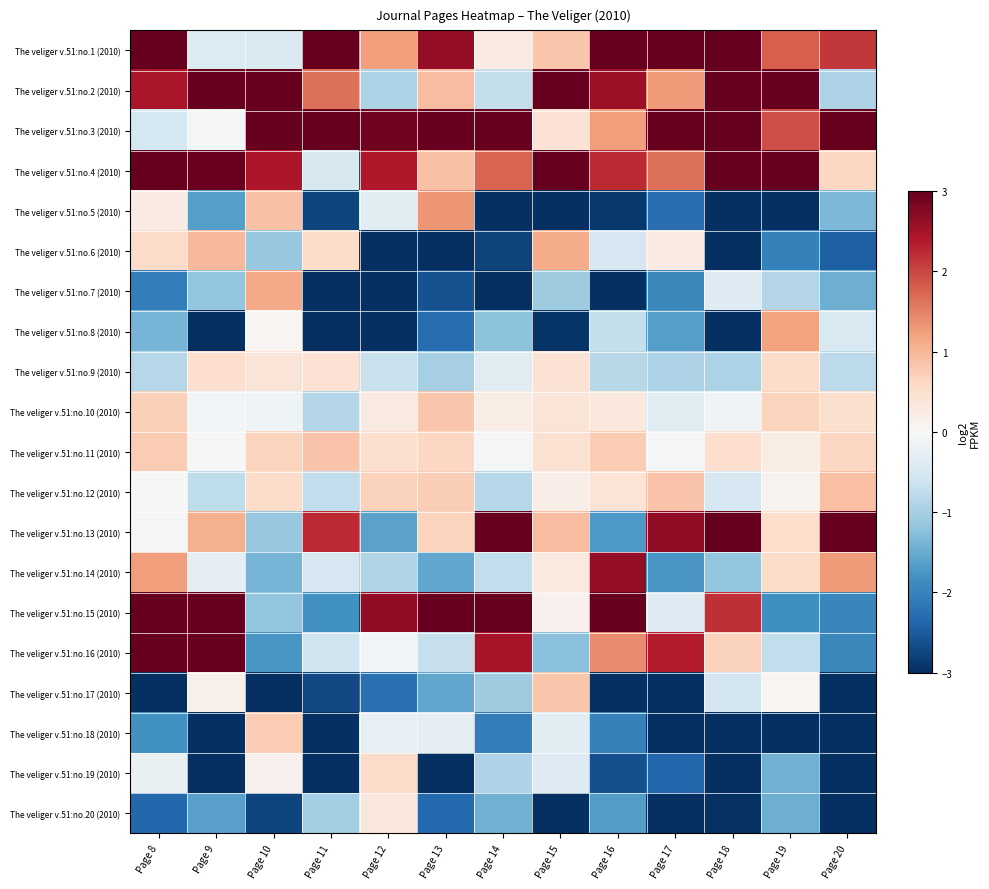

Reading left to right, transcribe all the data shown in this chart.

The veliger v.51:no.1 (2010): Page 8=3.0	Page 9=-0.4	Page 10=-0.4	Page 11=3.0	Page 12=1.3	Page 13=2.6	Page 14=0.3	Page 15=0.8	Page 16=3.0	Page 17=3.0	Page 18=3.0	Page 19=1.8	Page 20=2.1
The veliger v.51:no.2 (2010): Page 8=2.4	Page 9=3.0	Page 10=3.0	Page 11=1.6	Page 12=-0.9	Page 13=0.9	Page 14=-0.7	Page 15=3.0	Page 16=2.6	Page 17=1.3	Page 18=3.0	Page 19=3.0	Page 20=-0.9
The veliger v.51:no.3 (2010): Page 8=-0.5	Page 9=-0.0	Page 10=3.0	Page 11=3.0	Page 12=2.9	Page 13=3.0	Page 14=3.0	Page 15=0.4	Page 16=1.3	Page 17=3.0	Page 18=3.0	Page 19=1.9	Page 20=3.0
The veliger v.51:no.4 (2010): Page 8=3.0	Page 9=3.0	Page 10=2.4	Page 11=-0.5	Page 12=2.4	Page 13=0.9	Page 14=1.7	Page 15=3.0	Page 16=2.2	Page 17=1.7	Page 18=3.0	Page 19=3.0	Page 20=0.6
The veliger v.51:no.5 (2010): Page 8=0.3	Page 9=-1.7	Page 10=0.9	Page 11=-2.8	Page 12=-0.3	Page 13=1.3	Page 14=-3.0	Page 15=-3.0	Page 16=-2.9	Page 17=-2.3	Page 18=-3.0	Page 19=-3.0	Page 20=-1.4
The veliger v.51:no.6 (2010): Page 8=0.6	Page 9=1.0	Page 10=-1.1	Page 11=0.6	Page 12=-3.0	Page 13=-3.0	Page 14=-2.8	Page 15=1.1	Page 16=-0.5	Page 17=0.3	Page 18=-3.0	Page 19=-2.0	Page 20=-2.5
The veliger v.51:no.7 (2010): Page 8=-2.1	Page 9=-1.2	Page 10=1.1	Page 11=-3.0	Page 12=-3.0	Page 13=-2.6	Page 14=-3.0	Page 15=-1.1	Page 16=-3.0	Page 17=-1.9	Page 18=-0.4	Page 19=-0.9	Page 20=-1.5
The veliger v.51:no.8 (2010): Page 8=-1.4	Page 9=-3.0	Page 10=0.1	Page 11=-3.0	Page 12=-3.0	Page 13=-2.3	Page 14=-1.2	Page 15=-2.9	Page 16=-0.7	Page 17=-1.7	Page 18=-3.0	Page 19=1.2	Page 20=-0.5
The veliger v.51:no.9 (2010): Page 8=-0.9	Page 9=0.5	Page 10=0.4	Page 11=0.4	Page 12=-0.7	Page 13=-1.0	Page 14=-0.4	Page 15=0.4	Page 16=-0.8	Page 17=-0.9	Page 18=-0.9	Page 19=0.6	Page 20=-0.8
The veliger v.51:no.10 (2010): Page 8=0.7	Page 9=-0.1	Page 10=-0.1	Page 11=-0.9	Page 12=0.3	Page 13=0.8	Page 14=0.2	Page 15=0.4	Page 16=0.3	Page 17=-0.4	Page 18=-0.1	Page 19=0.7	Page 20=0.5
The veliger v.51:no.11 (2010): Page 8=0.8	Page 9=-0.0	Page 10=0.7	Page 11=0.9	Page 12=0.5	Page 13=0.6	Page 14=-0.1	Page 15=0.4	Page 16=0.8	Page 17=-0.0	Page 18=0.5	Page 19=0.2	Page 20=0.6
The veliger v.51:no.12 (2010): Page 8=0.0	Page 9=-0.8	Page 10=0.5	Page 11=-0.7	Page 12=0.7	Page 13=0.7	Page 14=-0.9	Page 15=0.2	Page 16=0.4	Page 17=0.9	Page 18=-0.5	Page 19=0.1	Page 20=0.9
The veliger v.51:no.13 (2010): Page 8=-0.0	Page 9=1.1	Page 10=-1.1	Page 11=2.2	Page 12=-1.6	Page 13=0.7	Page 14=3.0	Page 15=0.9	Page 16=-1.7	Page 17=2.7	Page 18=3.0	Page 19=0.5	Page 20=3.0
The veliger v.51:no.14 (2010): Page 8=1.3	Page 9=-0.3	Page 10=-1.4	Page 11=-0.5	Page 12=-0.9	Page 13=-1.6	Page 14=-0.7	Page 15=0.3	Page 16=2.6	Page 17=-1.8	Page 18=-1.2	Page 19=0.6	Page 20=1.3
The veliger v.51:no.15 (2010): Page 8=3.0	Page 9=3.0	Page 10=-1.2	Page 11=-1.8	Page 12=2.7	Page 13=3.0	Page 14=3.0	Page 15=0.1	Page 16=3.0	Page 17=-0.4	Page 18=2.2	Page 19=-1.8	Page 20=-2.0
The veliger v.51:no.16 (2010): Page 8=3.0	Page 9=3.0	Page 10=-1.8	Page 11=-0.6	Page 12=-0.1	Page 13=-0.7	Page 14=2.5	Page 15=-1.3	Page 16=1.4	Page 17=2.3	Page 18=0.7	Page 19=-0.7	Page 20=-1.9
The veliger v.51:no.17 (2010): Page 8=-3.0	Page 9=0.1	Page 10=-3.0	Page 11=-2.7	Page 12=-2.2	Page 13=-1.6	Page 14=-1.1	Page 15=0.8	Page 16=-3.0	Page 17=-3.0	Page 18=-0.6	Page 19=0.1	Page 20=-3.0
The veliger v.51:no.18 (2010): Page 8=-1.8	Page 9=-3.0	Page 10=0.8	Page 11=-3.0	Page 12=-0.3	Page 13=-0.3	Page 14=-2.1	Page 15=-0.3	Page 16=-2.0	Page 17=-3.0	Page 18=-3.0	Page 19=-3.0	Page 20=-3.0
The veliger v.51:no.19 (2010): Page 8=-0.2	Page 9=-3.0	Page 10=0.1	Page 11=-3.0	Page 12=0.6	Page 13=-3.0	Page 14=-0.9	Page 15=-0.4	Page 16=-2.6	Page 17=-2.3	Page 18=-3.0	Page 19=-1.5	Page 20=-3.0
The veliger v.51:no.20 (2010): Page 8=-2.3	Page 9=-1.6	Page 10=-2.8	Page 11=-1.0	Page 12=0.3	Page 13=-2.3	Page 14=-1.4	Page 15=-3.0	Page 16=-1.7	Page 17=-3.0	Page 18=-3.0	Page 19=-1.5	Page 20=-3.0